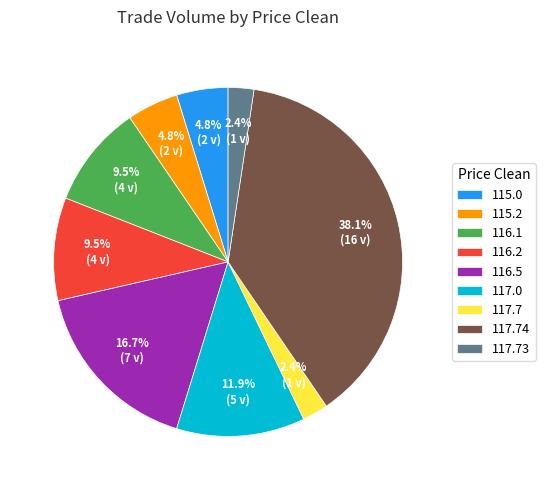

What is the total percentage of 117.73 and 116.2?

11.9%